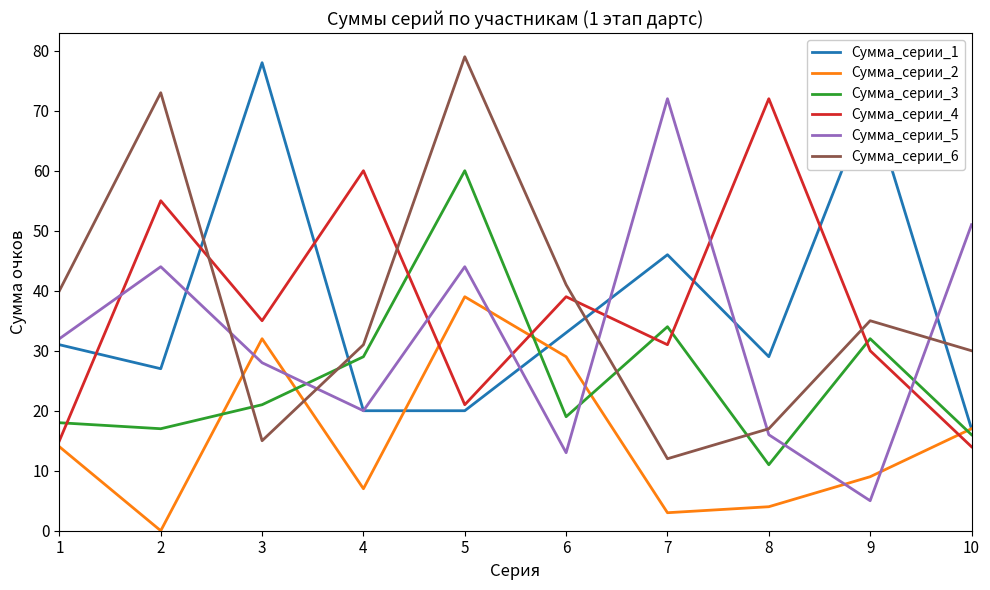

What are all the series names shown in the legend?

Сумма_серии_1, Сумма_серии_2, Сумма_серии_3, Сумма_серии_4, Сумма_серии_5, Сумма_серии_6